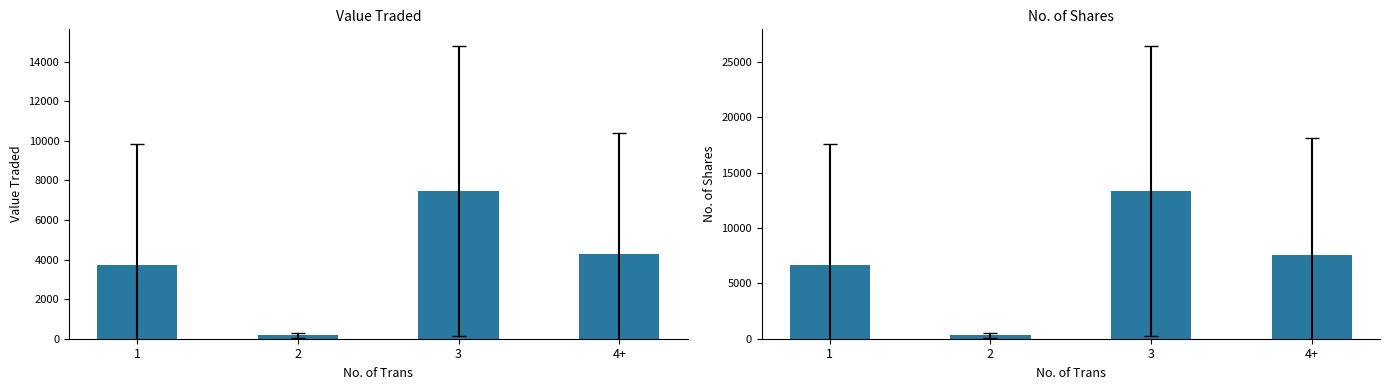

At which category does the chart reach its peak across all series?

3